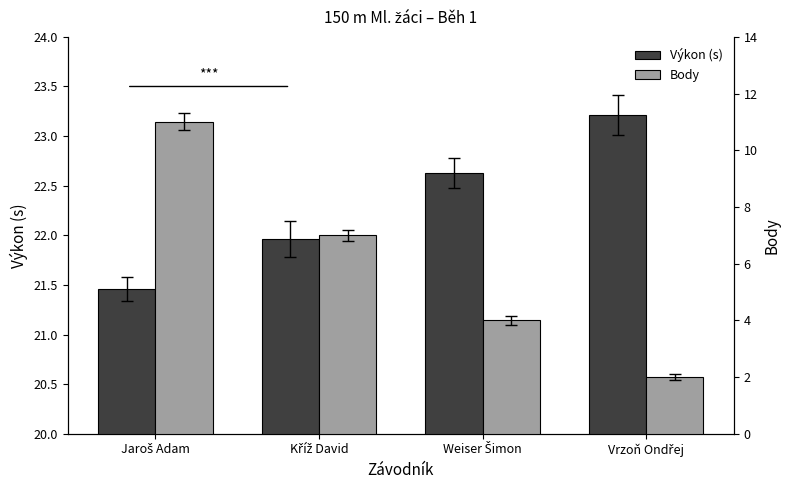

At how many categories does at least one series exceed 10?

4